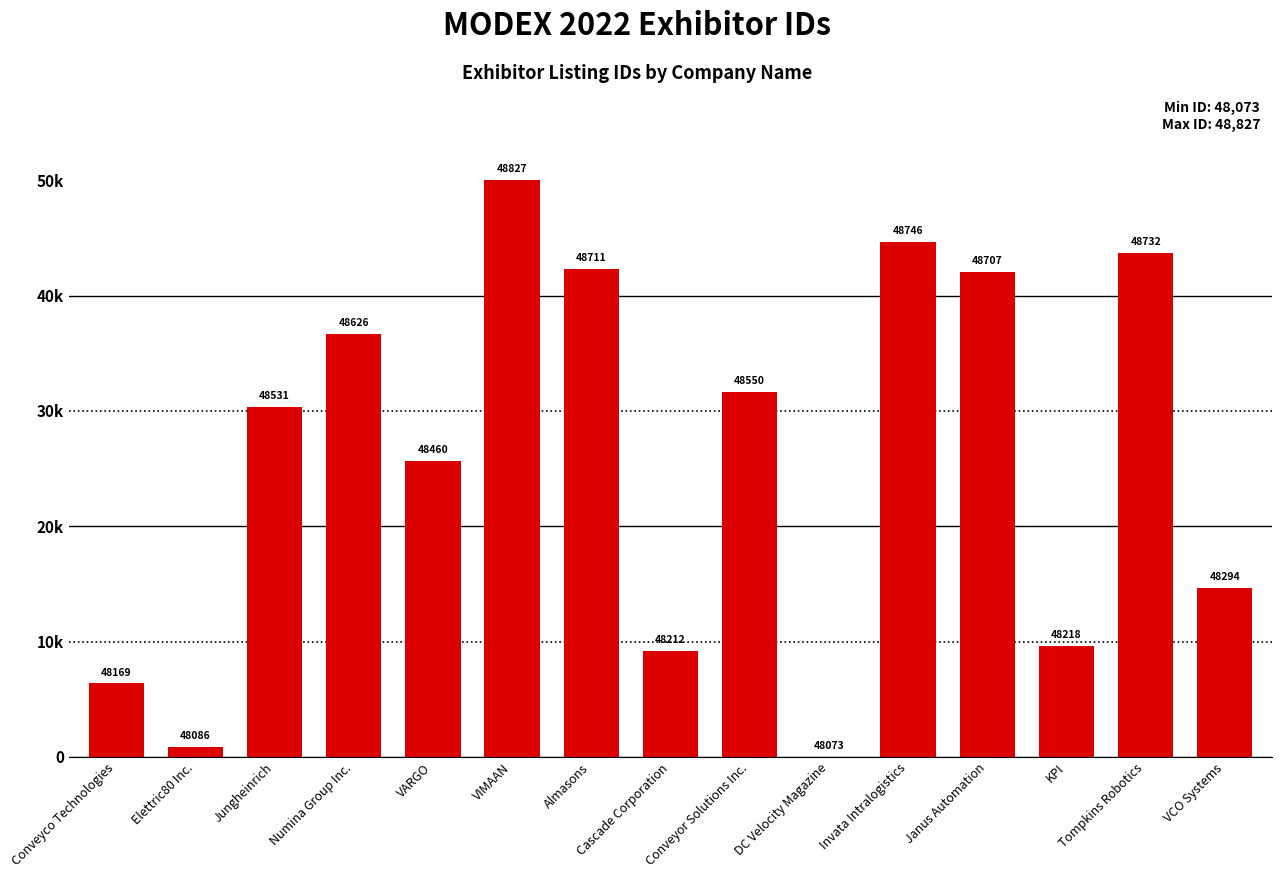

What is the label of the 1st bar from the right?

VCO Systems